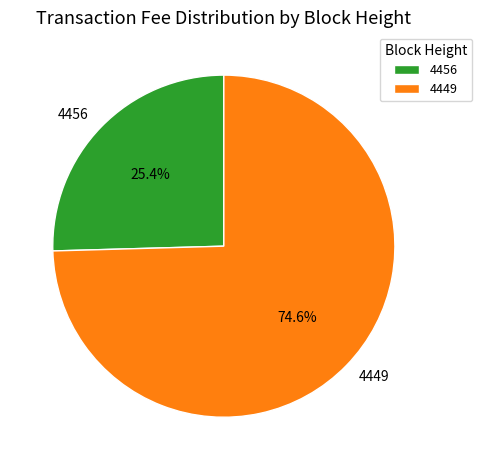

Does any single category account for the majority?

Yes